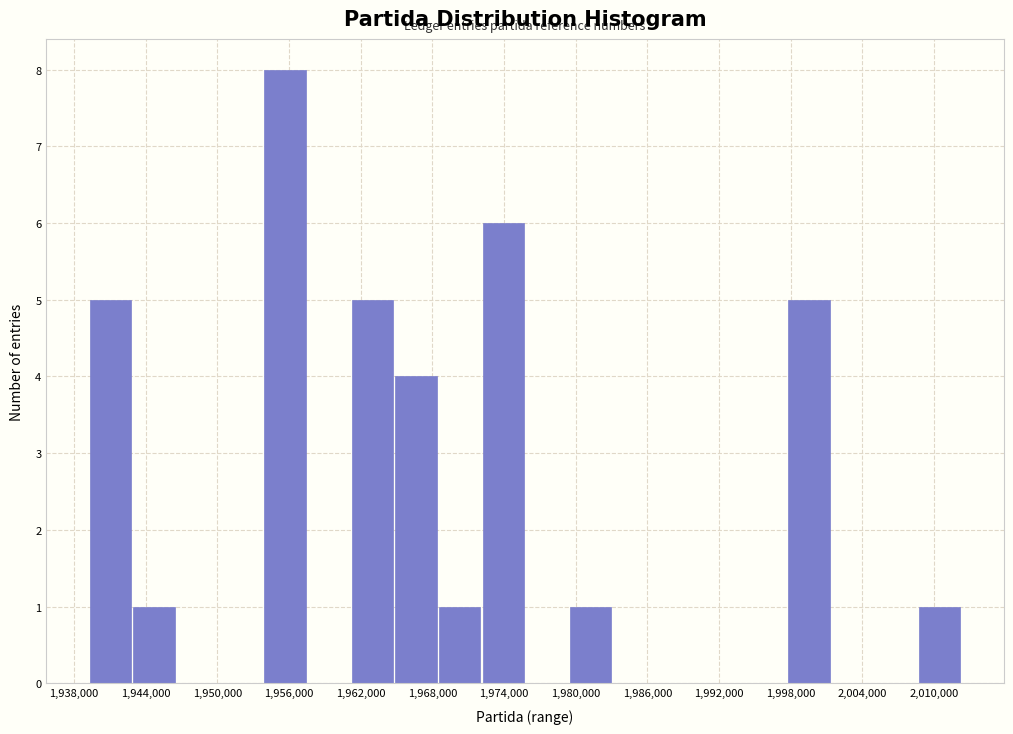

Read against the x-axis, roughly where is the centre of the tallest bar?

1956000